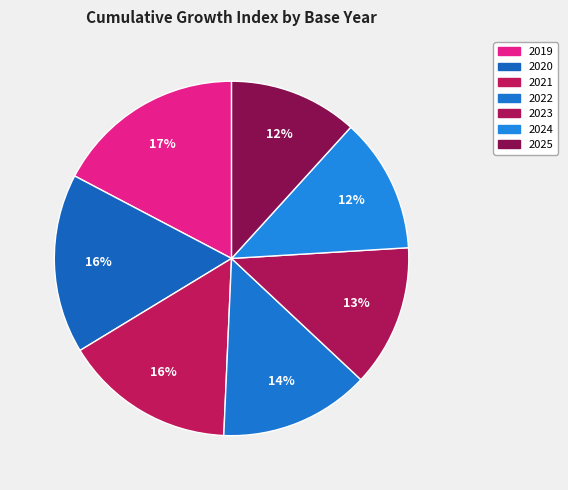

To the nearest percent, what is the combined percentage of 2022 and 2024?

26%